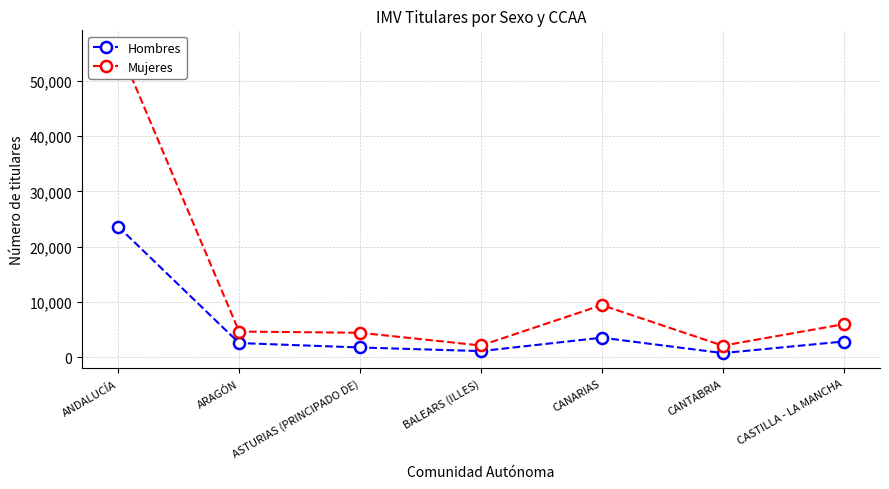

The value of Mujeres at CASTILLA - LA MANCHA is 5980. True or false?

True